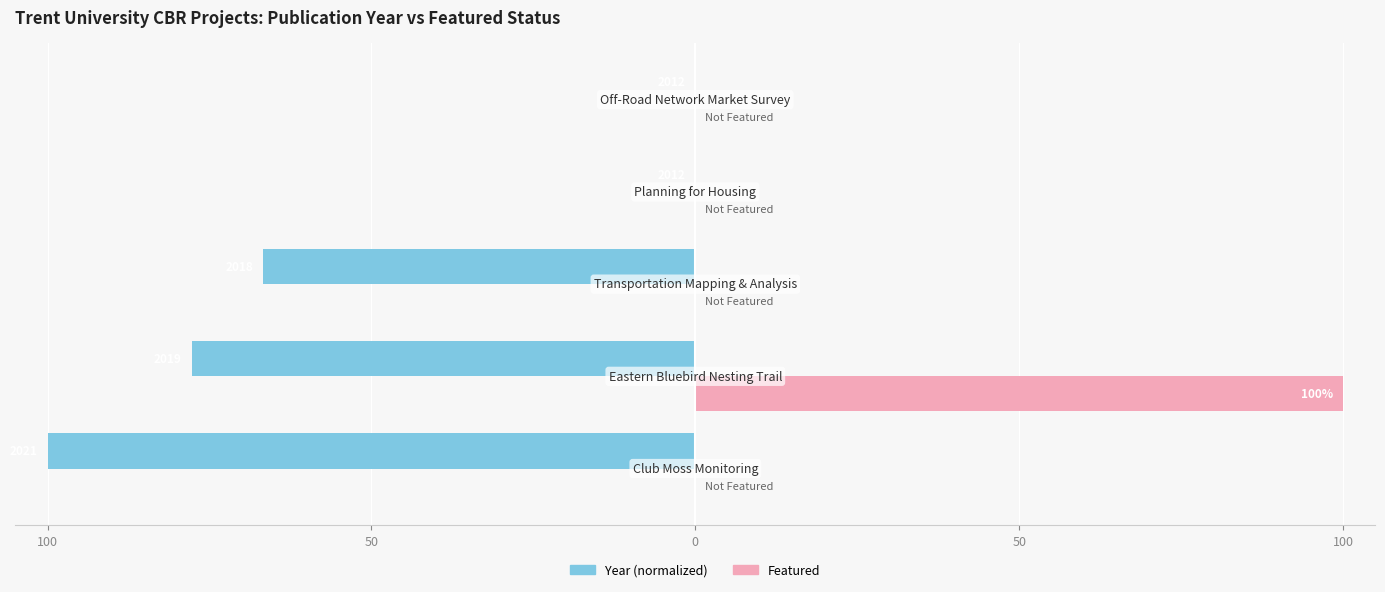

Reading left to right, extract all data points from this chart.

Year (normalized): -100.0	-77.8	-66.7	0.0	0.0
Featured: 0.0	100.0	0.0	0.0	0.0